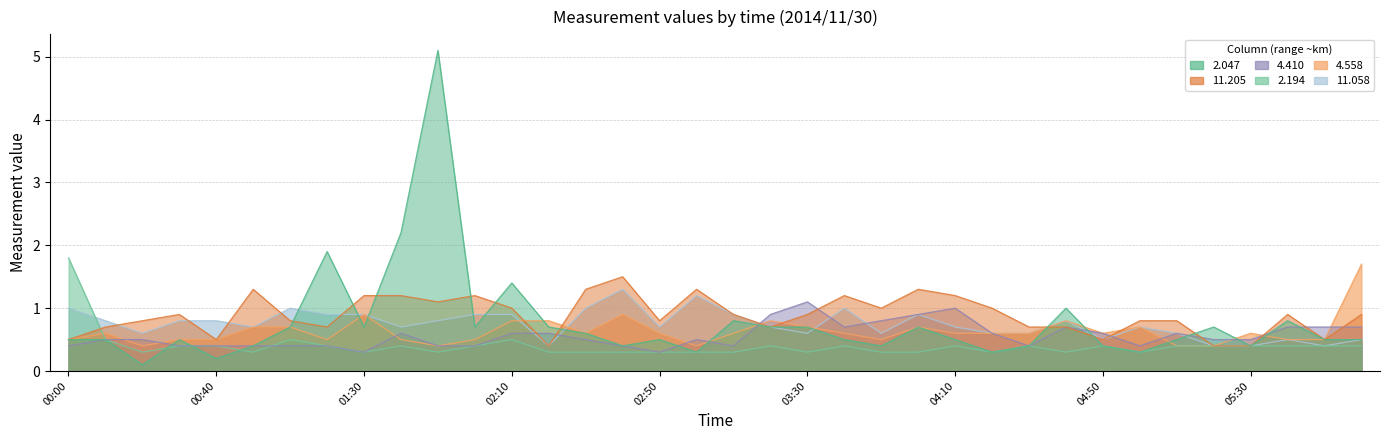

What position from the right is 00:00?

36